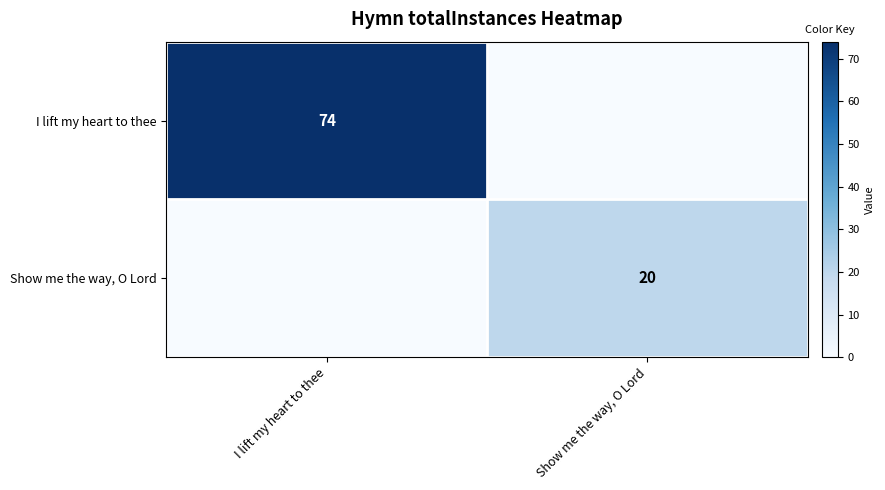

Is the value of I lift my heart to thee at I lift my heart to thee greater than the value of Show me the way, O Lord at Show me the way, O Lord?

Yes